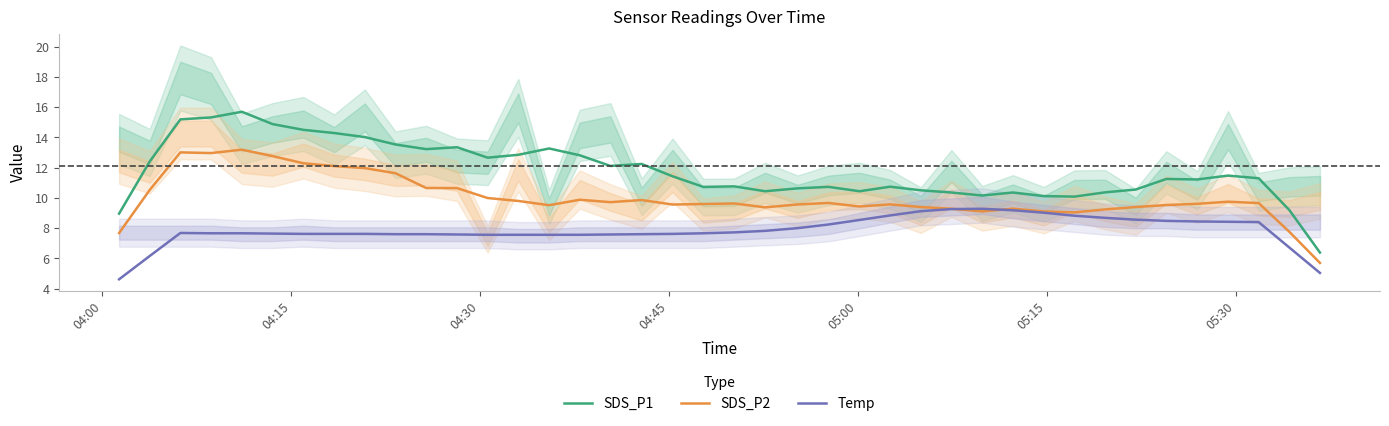

What is the maximum value for SDS_P2?

13.2